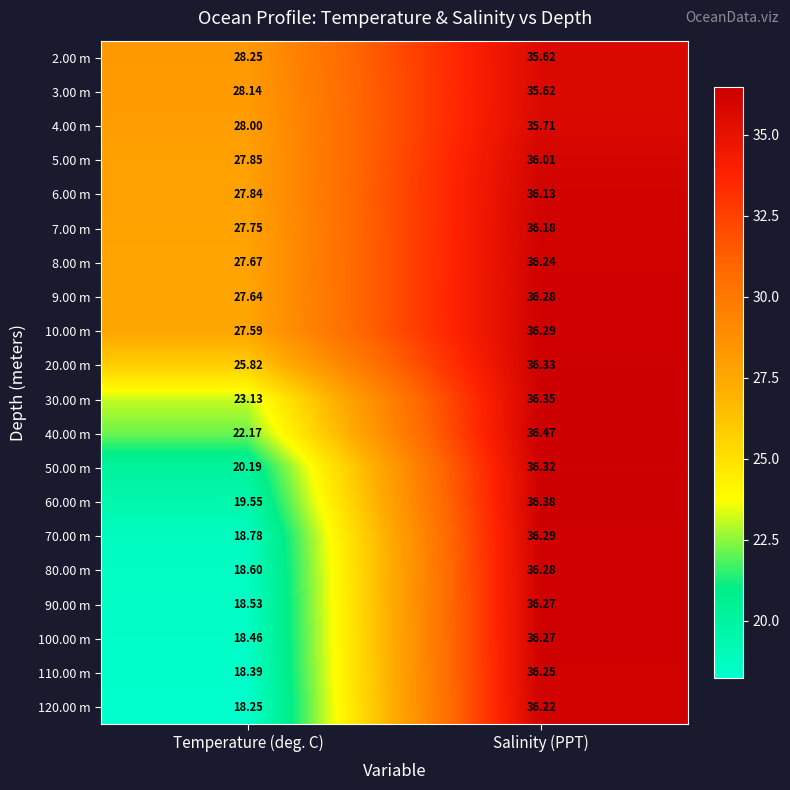

Is the value of 60.00 m at Salinity (PPT) greater than the value of 40.00 m at Temperature (deg. C)?

Yes